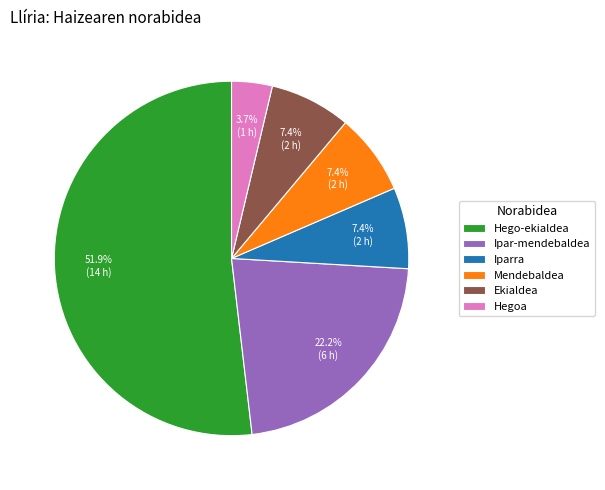

Which slice represents more than half of the pie?

Hego-ekialdea